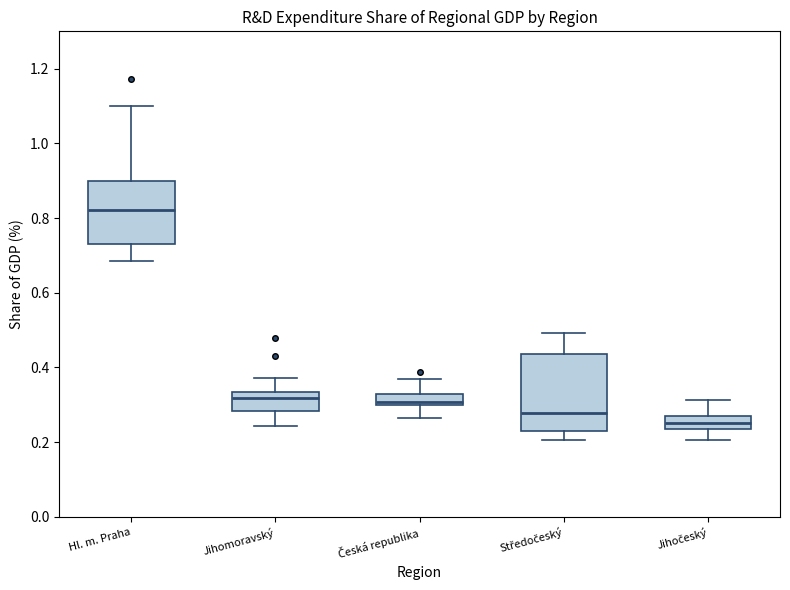

Where is the lower edge of the box for Česká republika on the y-axis? The values are not printed on the chart, so give them approximately, as read against the axis.

0.30